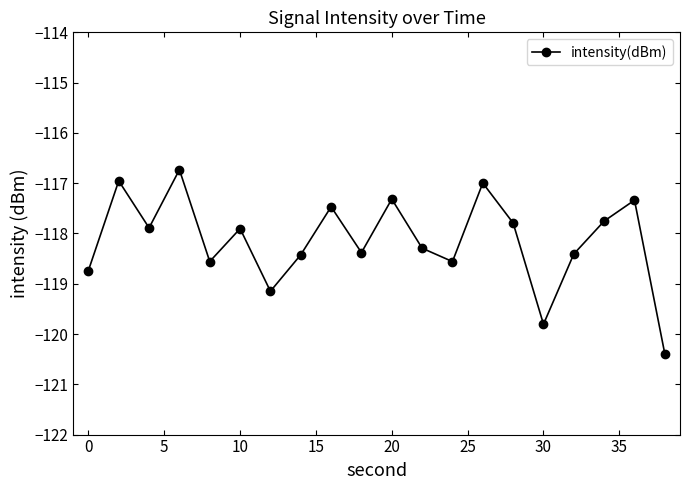

What is the maximum value shown in the chart?

-116.7